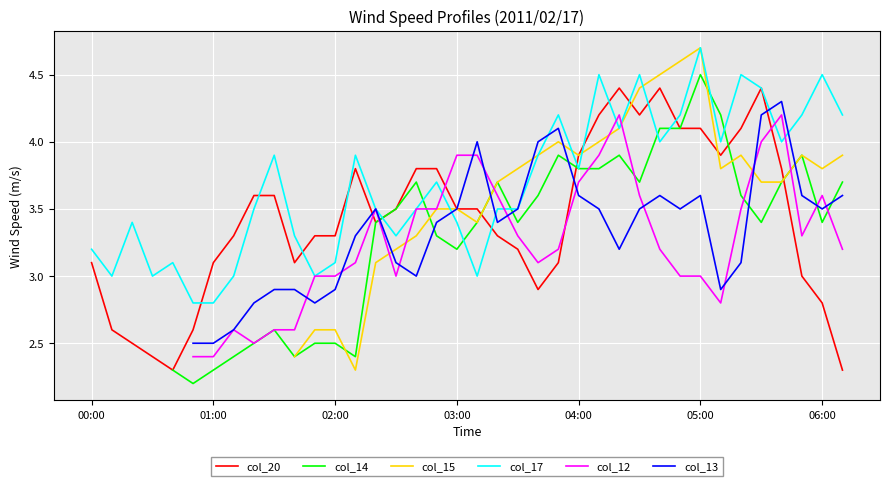

True or false: col_17 has a value of 1.8 at 04:00.

False